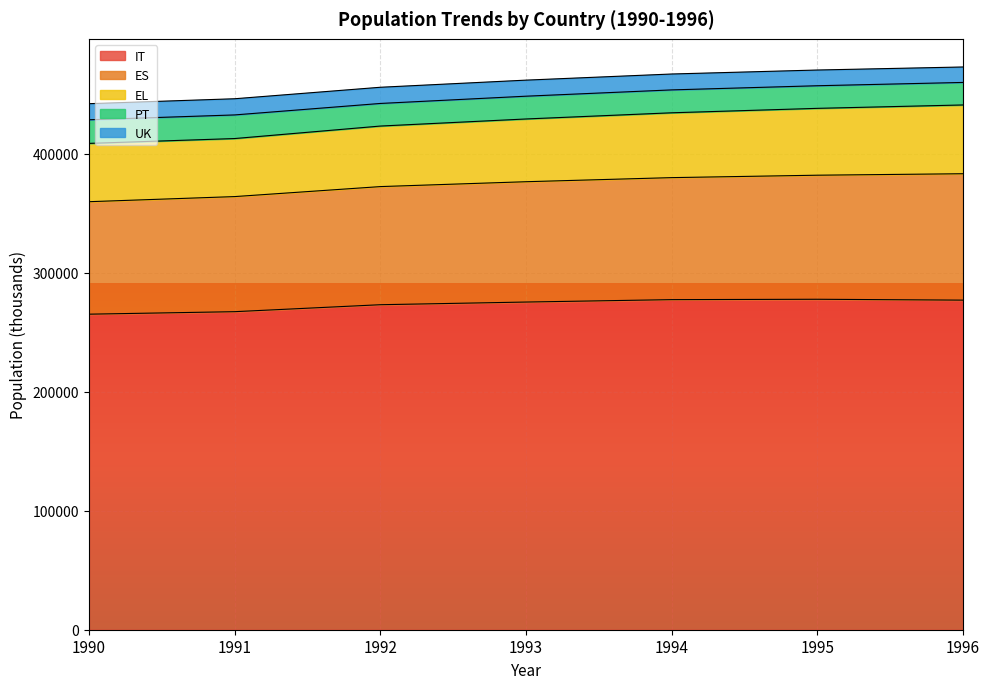

True or false: ES has more than 0 interior local peaks.

False